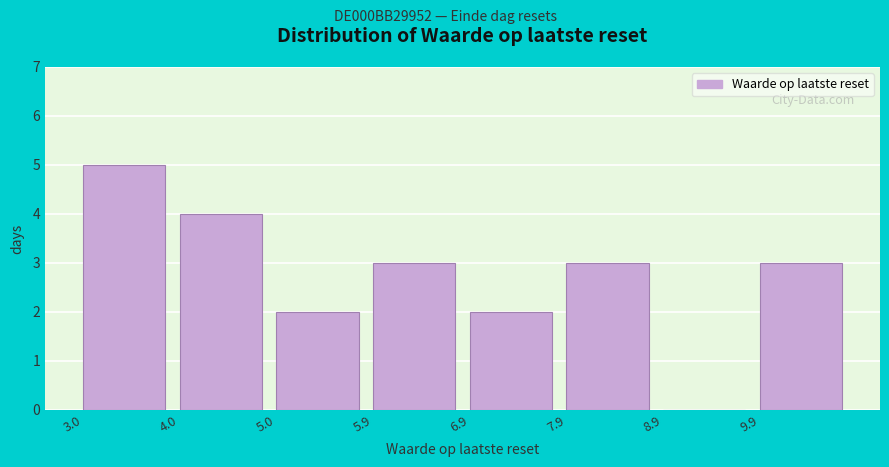

Reading right to left, list all the values displayed in this chart.

9.9=3	8.9=0	7.9=3	6.9=2	5.9=3	5.0=2	4.0=4	3.0=5